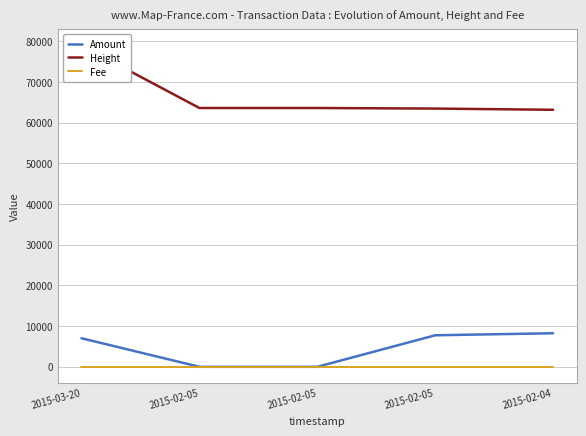

True or false: Amount and Fee intersect in this chart.

True